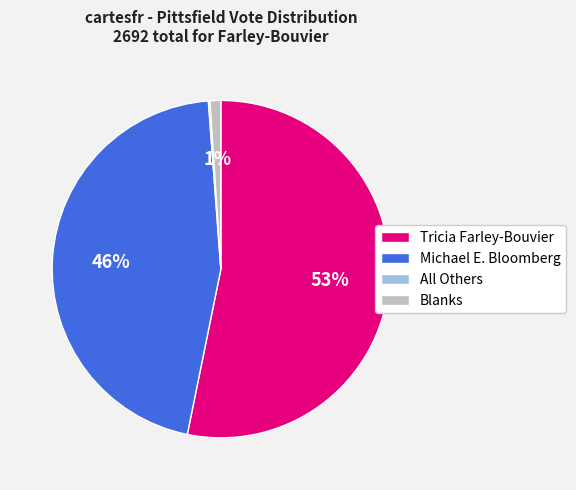

Which slice is the largest?

Tricia Farley-Bouvier